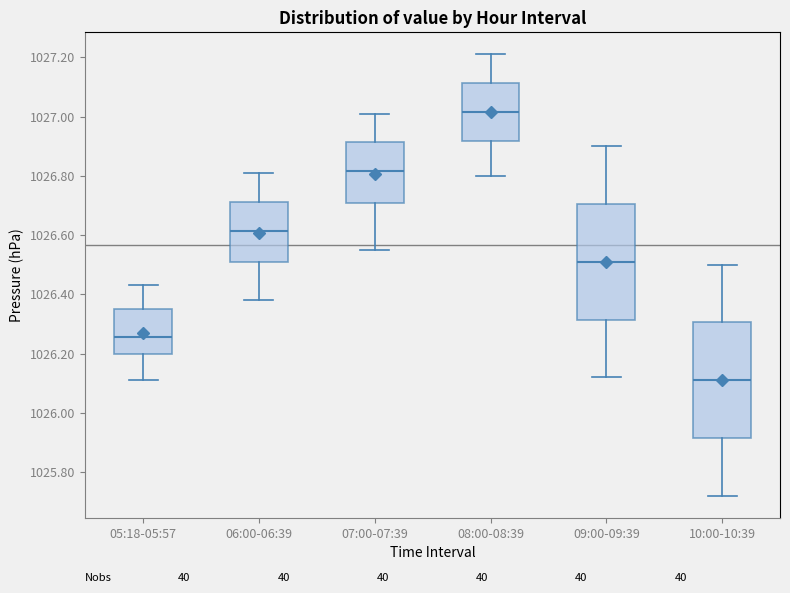

Reading left to right, transcribe this box plot: for each box, give where its median line is, the range the box spans, and where its two whiskers end, as read against the y-axis. The values are not printed on the chart, so give them approximately, as read against the axis.

05:18-05:57: median 1026.26, box 1026.20 to 1026.36, whiskers 1026.12 to 1026.44
06:00-06:39: median 1026.62, box 1026.50 to 1026.72, whiskers 1026.38 to 1026.82
07:00-07:39: median 1026.82, box 1026.70 to 1026.92, whiskers 1026.56 to 1027.02
08:00-08:39: median 1027.02, box 1026.92 to 1027.12, whiskers 1026.80 to 1027.22
09:00-09:39: median 1026.52, box 1026.32 to 1026.70, whiskers 1026.12 to 1026.90
10:00-10:39: median 1026.12, box 1025.92 to 1026.30, whiskers 1025.72 to 1026.50